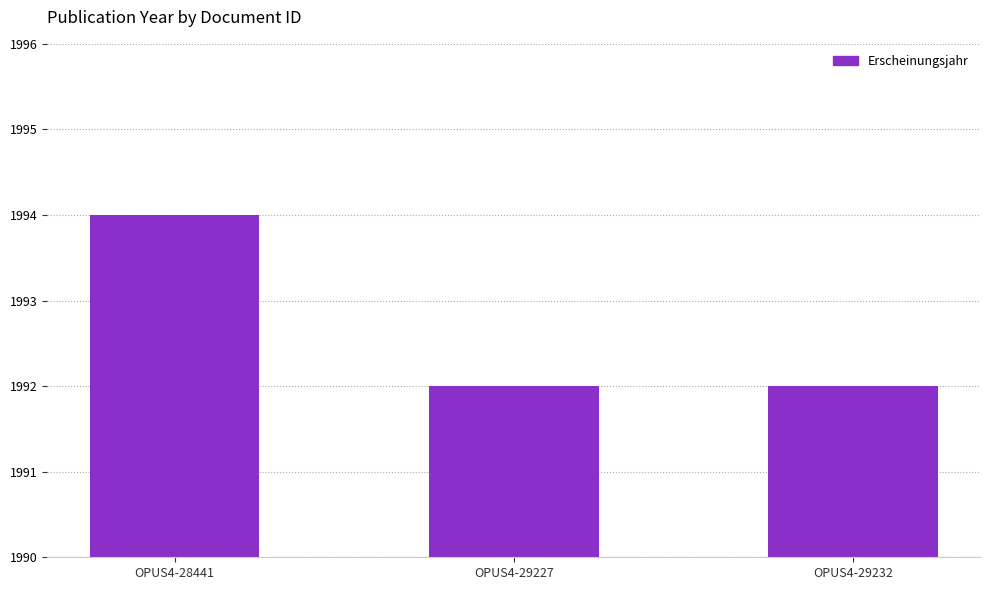

What is the value of the 1st bar from the left?

1994